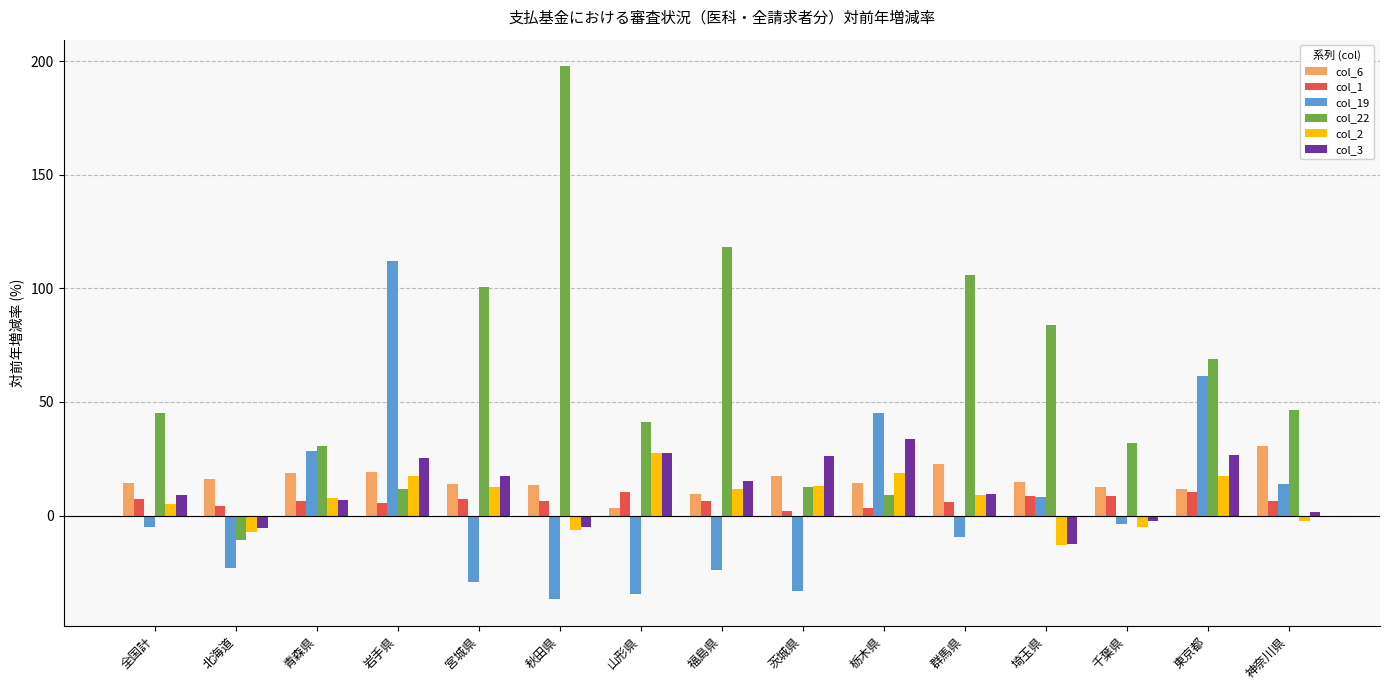

What is the minimum value for col_3?

-12.5